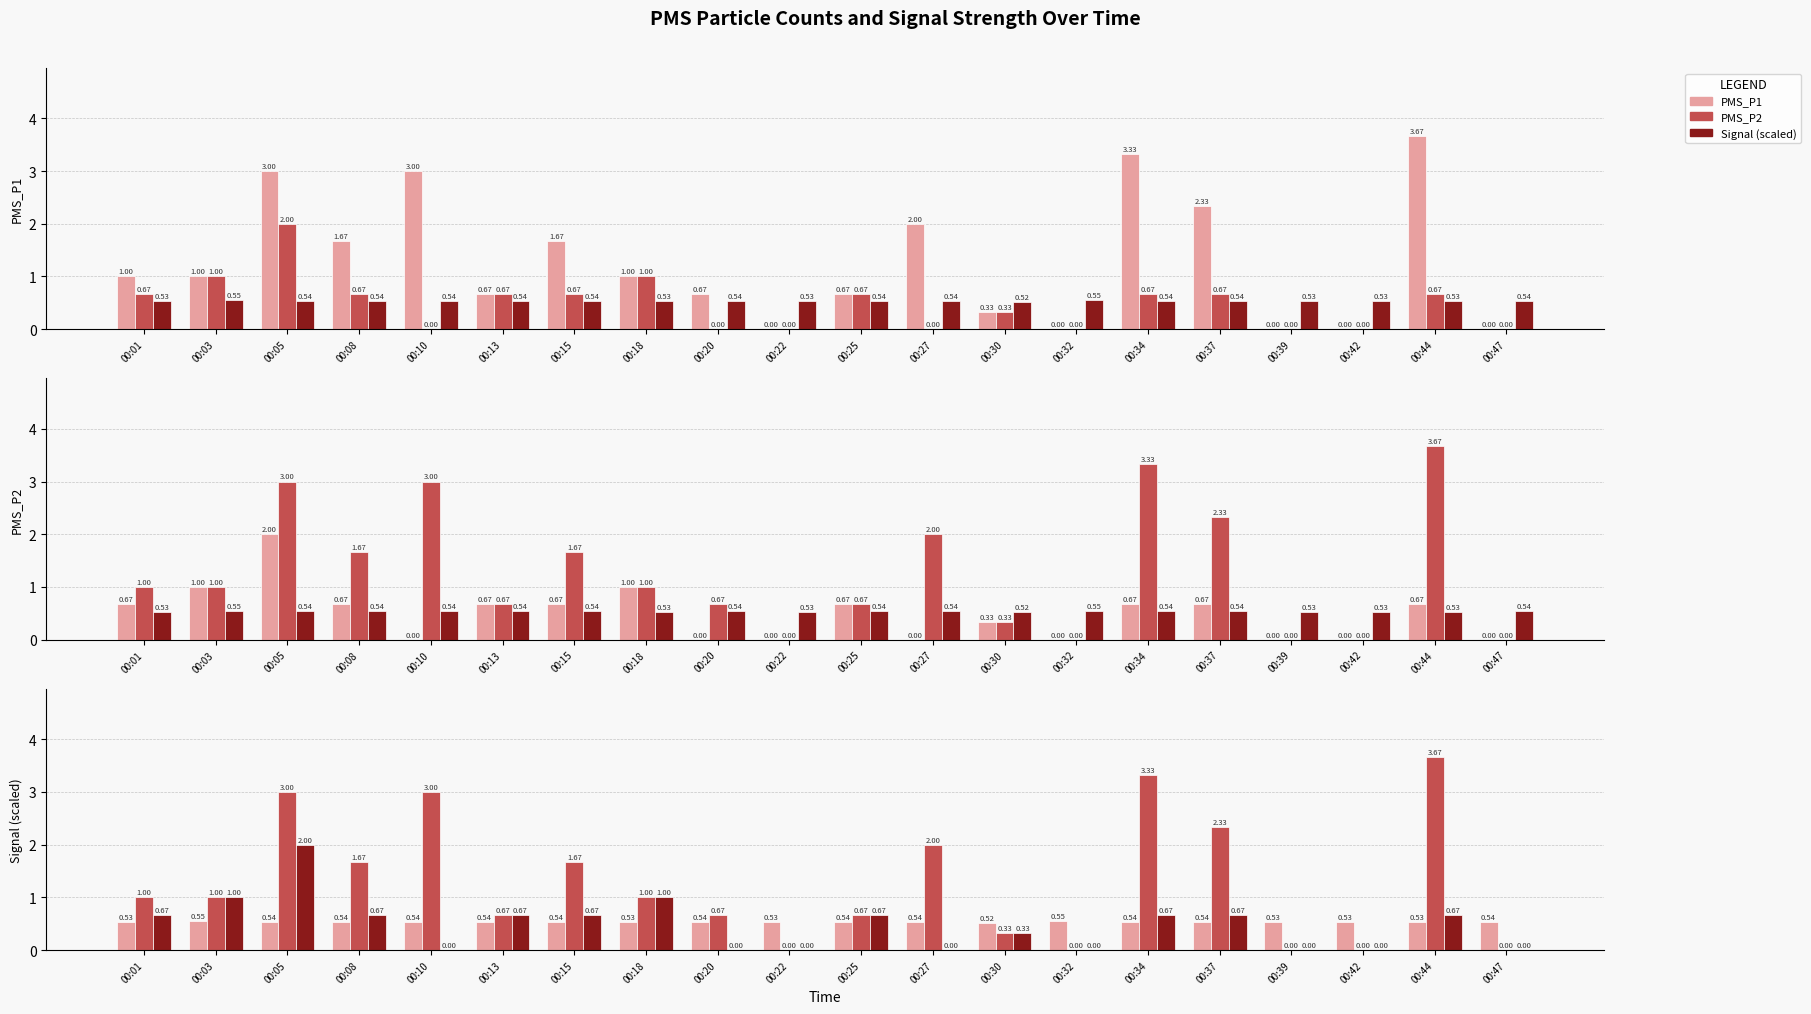

Where is Signal (scaled) nearest to the value 0?

00:30